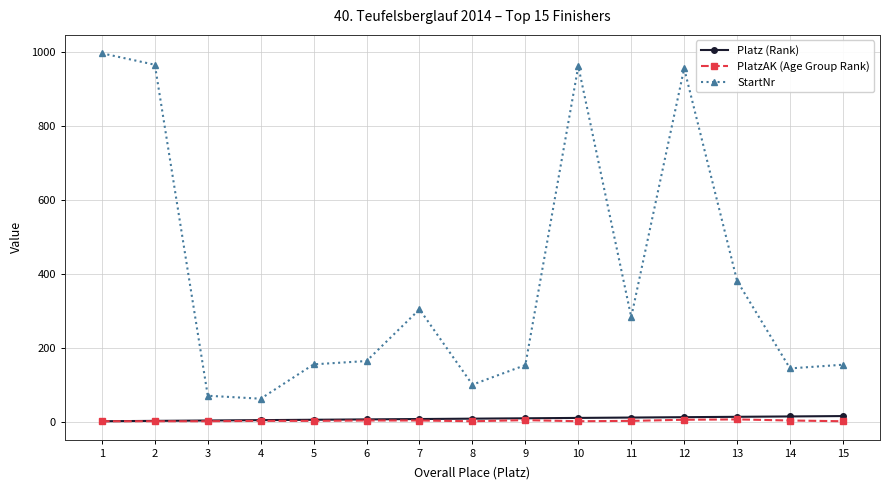

Rank the series by their maximum value, from lowest to highest.

PlatzAK (Age Group Rank), Platz (Rank), StartNr